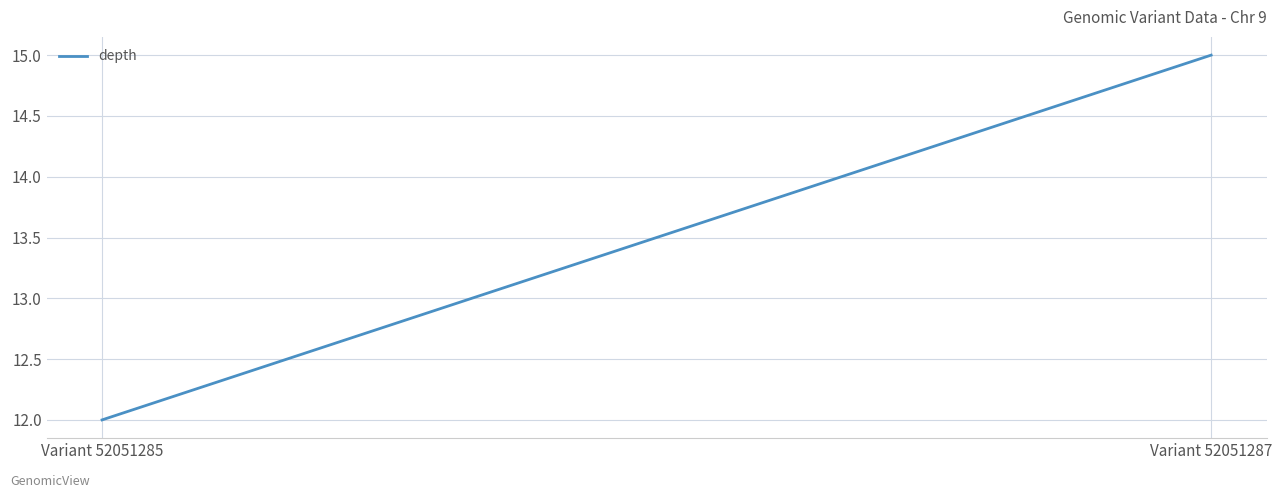

Reading right to left, transcribe all the data shown in this chart.

15	12